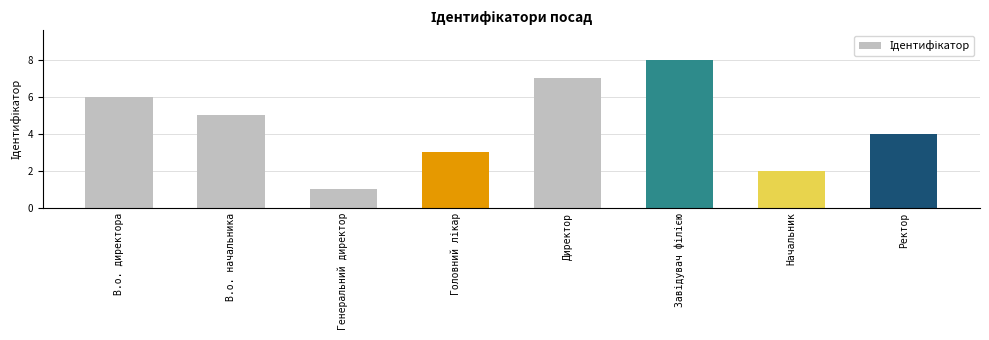

What is the difference between the values at Ректор and Директор?

3